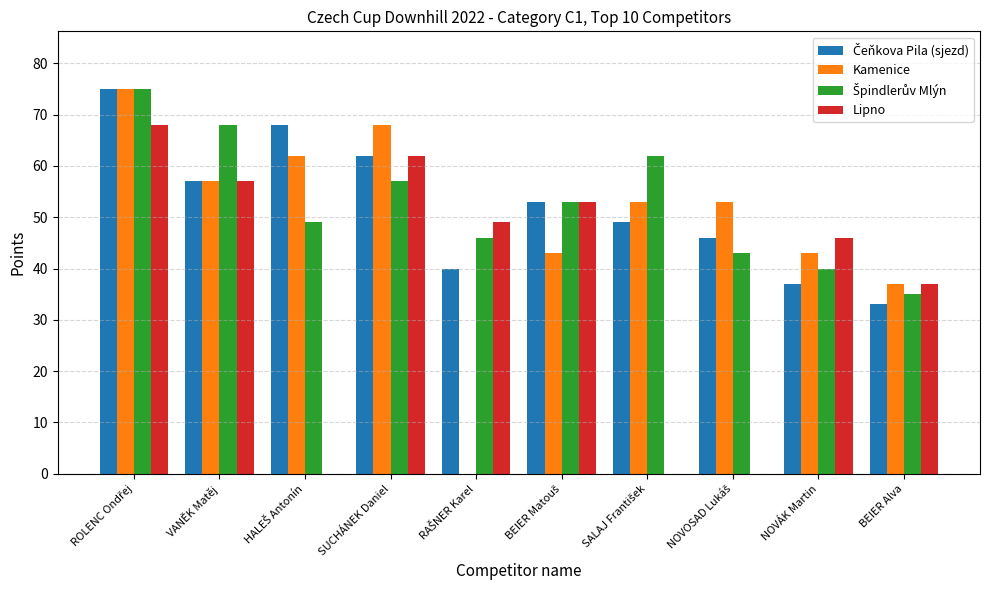

Where is Lipno nearest to the value 34?

BEIER Alva